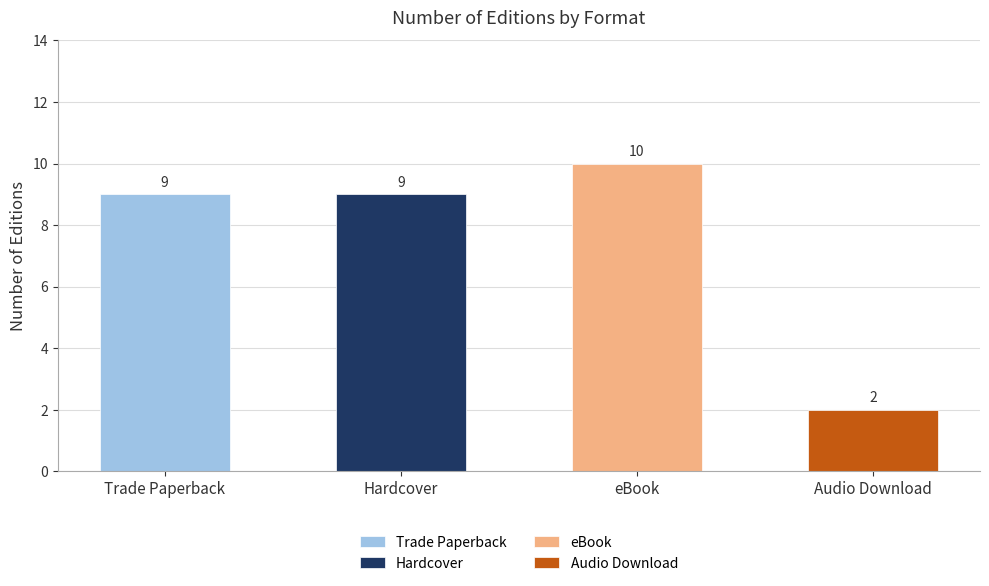

Reading left to right, what are all the values shown in this chart?

9	9	10	2